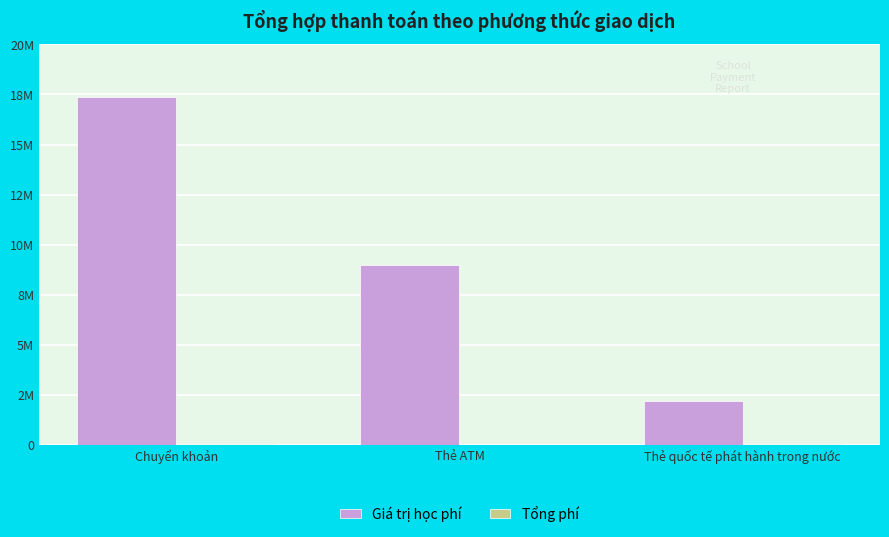

Rank the series by their maximum value, from lowest to highest.

Tổng phí, Giá trị học phí